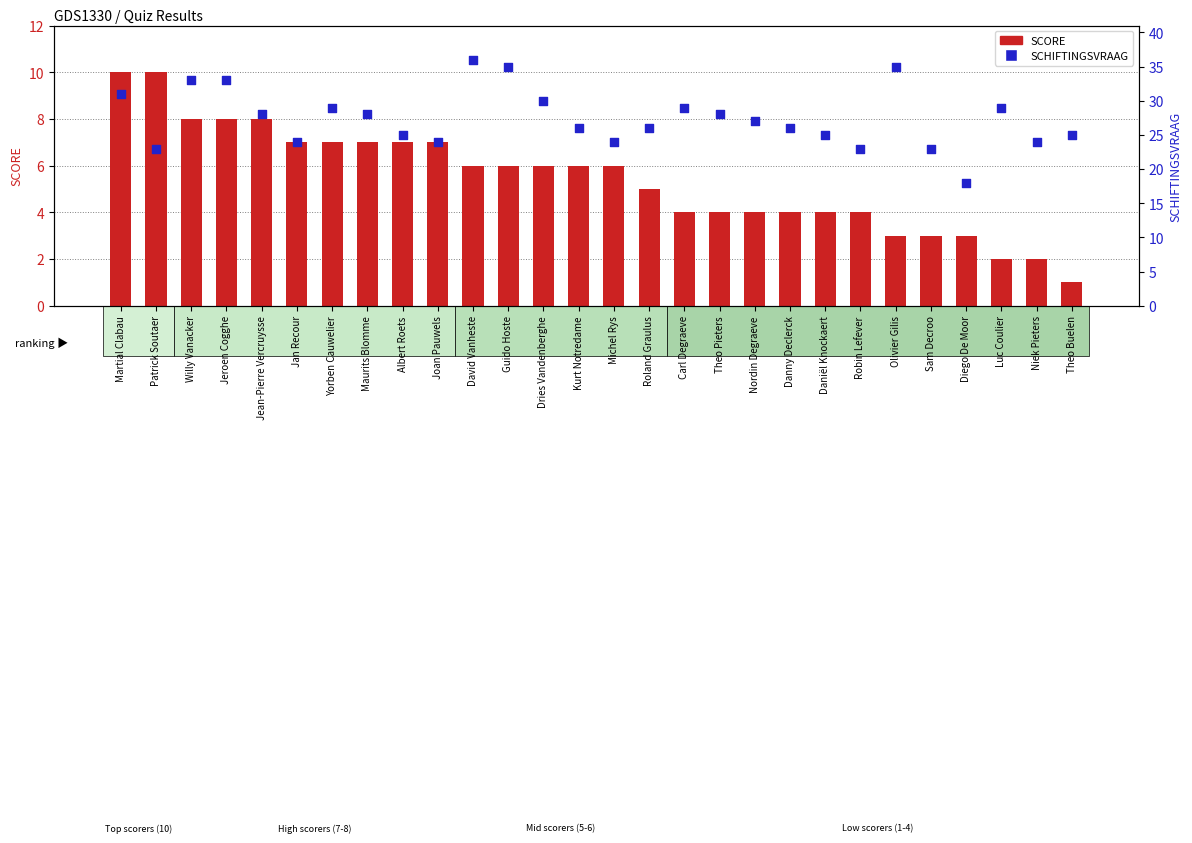

What are all the series names shown in the legend?

SCORE, SCHIFTINGSVRAAG